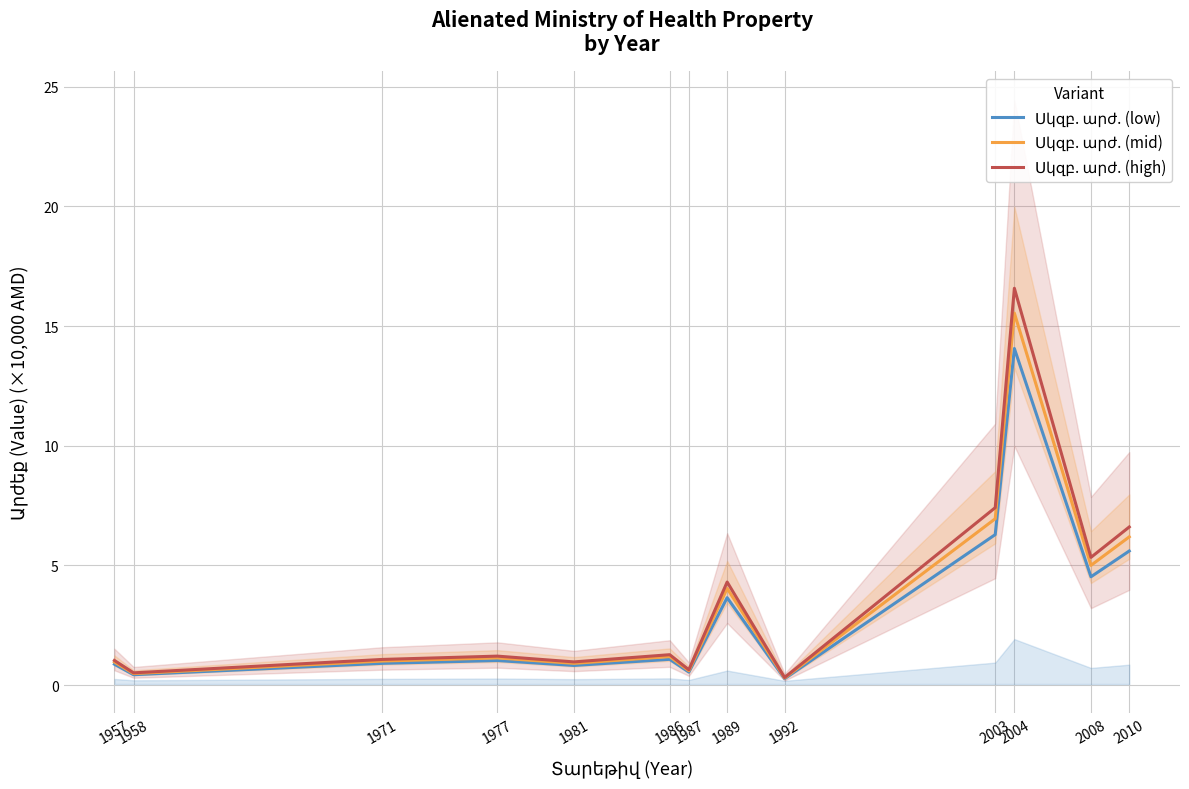

Rank the series at 1987 from highest to lowest value.

Սկզբ. արժ. (high), Սկզբ. արժ. (mid), Սկզբ. արժ. (low)